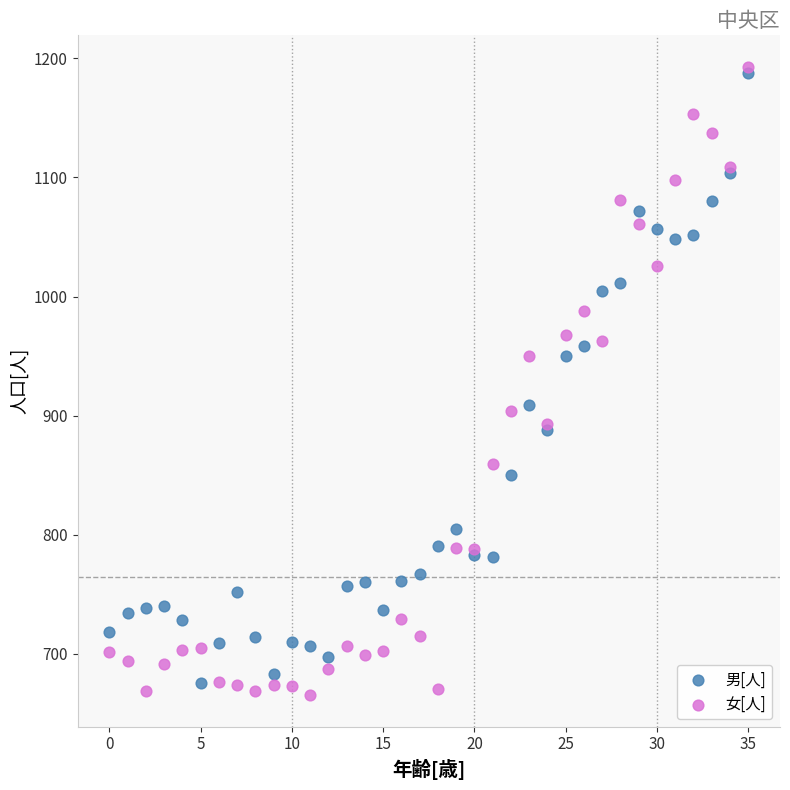

What are all the series names shown in the legend?

男[人], 女[人]